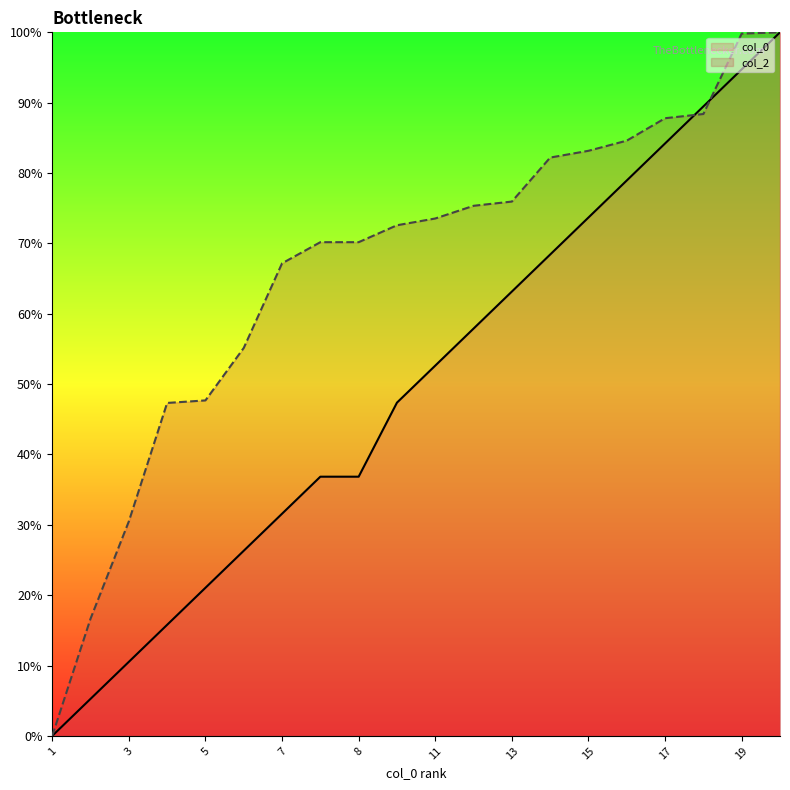

What is the sum of all col_0 values?

994.7